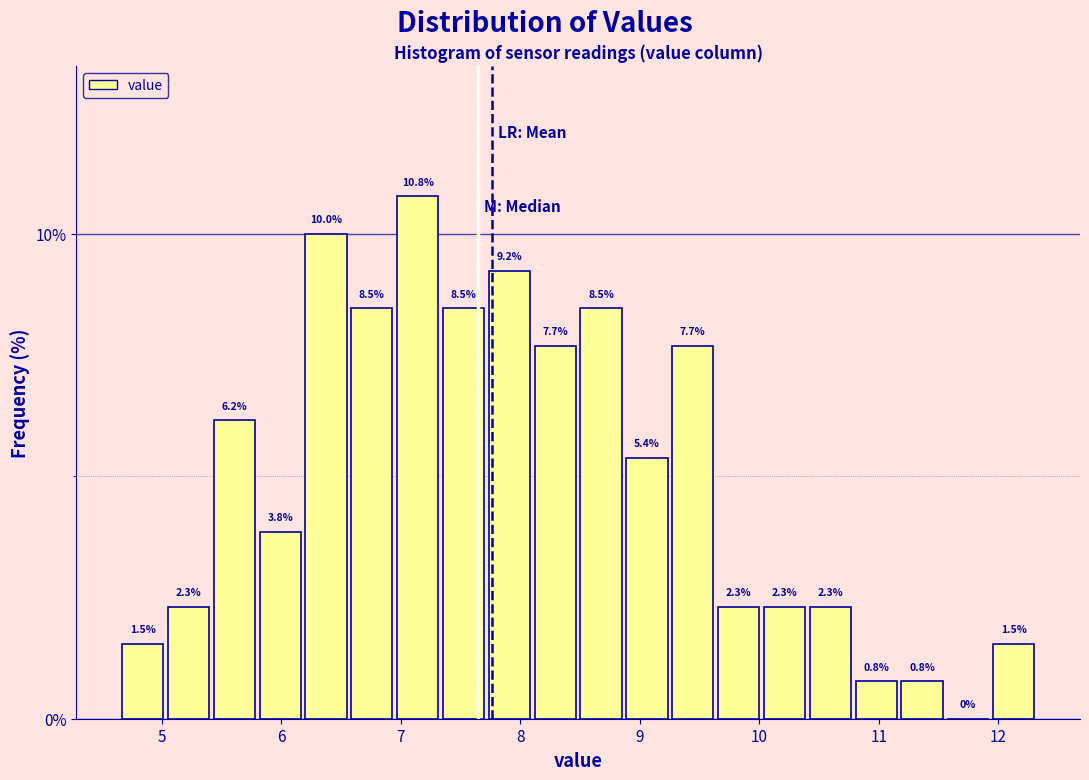

Around what value on the x-axis is the tallest bar? Give the approximate position of its centre, as read against the axis.

7.1